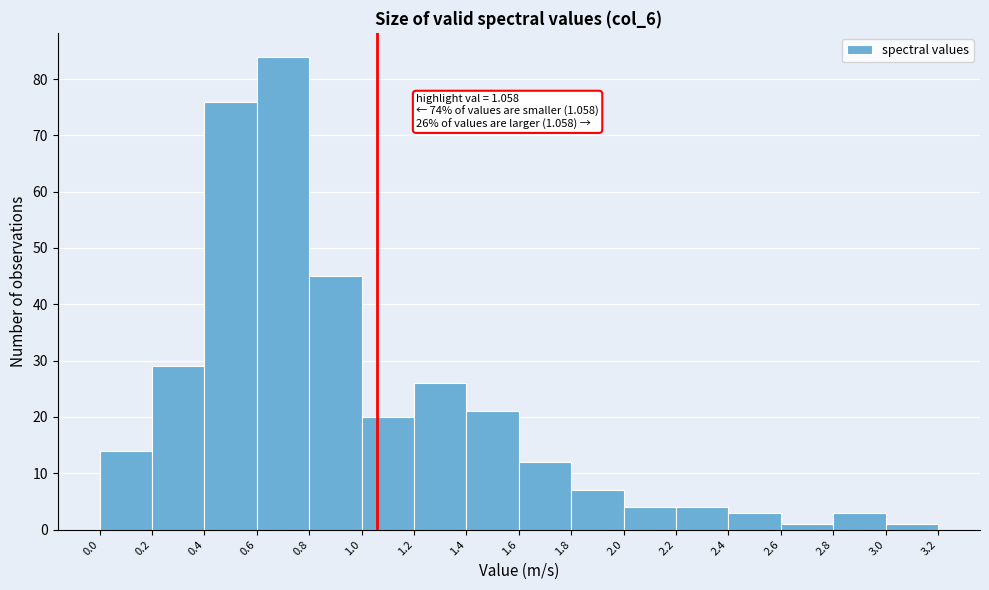

Which range on the x-axis has the tallest bar?

0.6 to 0.8